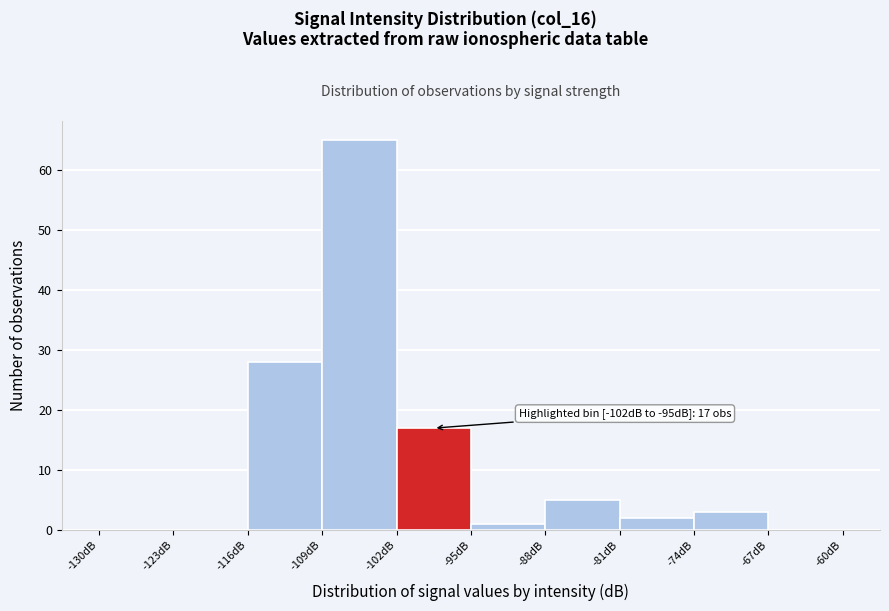

Over which range of the x-axis is the bar tallest?

-109 to -102